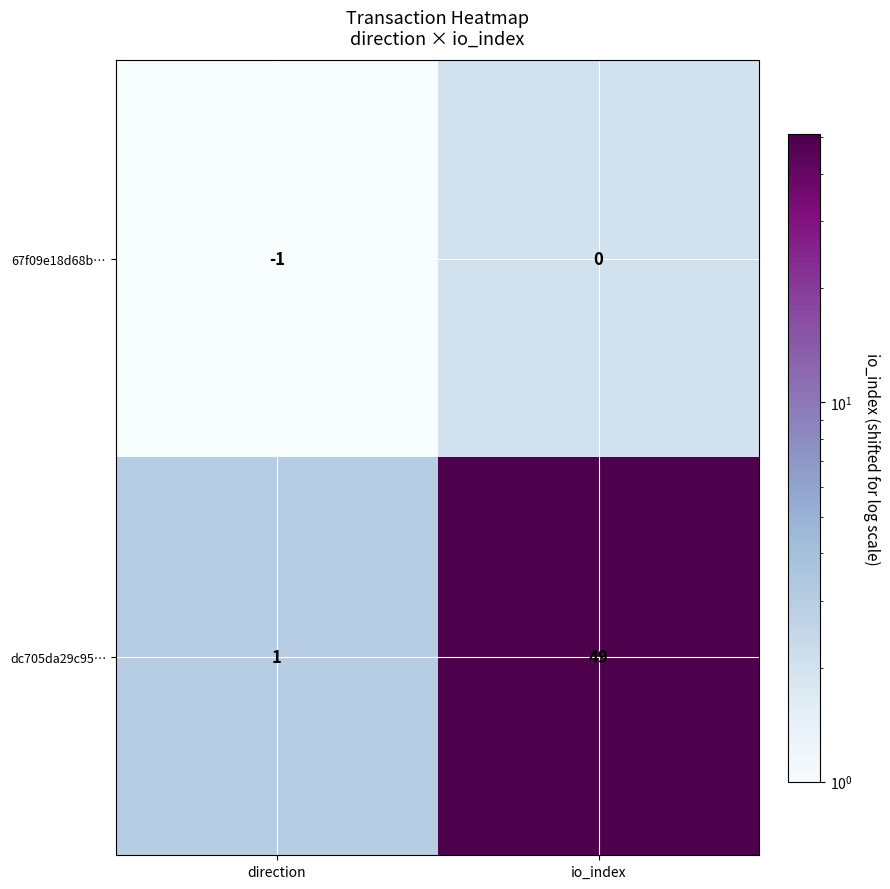

Which series changed the most between direction and io_index?

dc705da29c95…